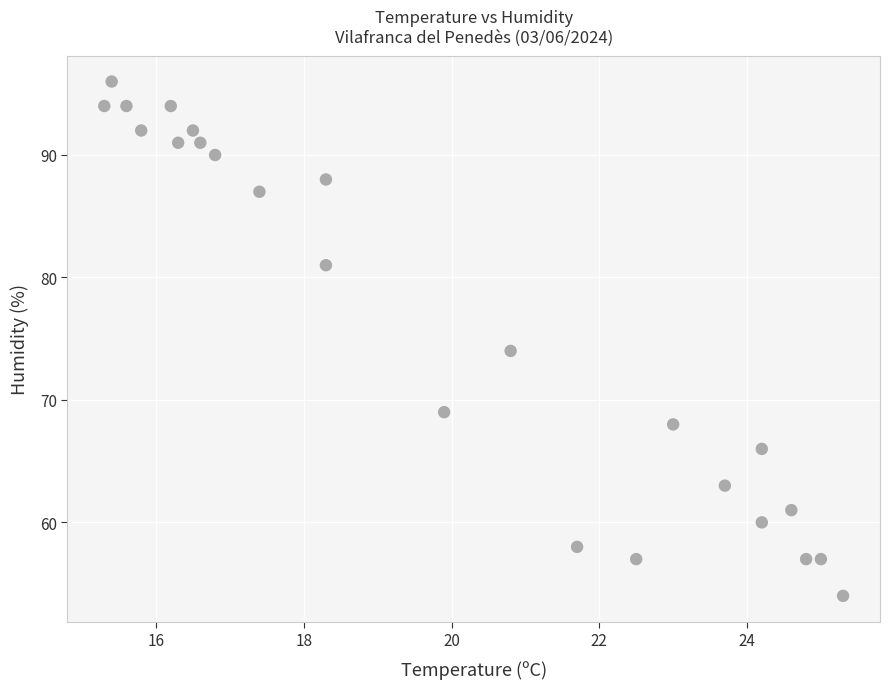

What Y value in the scatter plot is closest to 75?

74